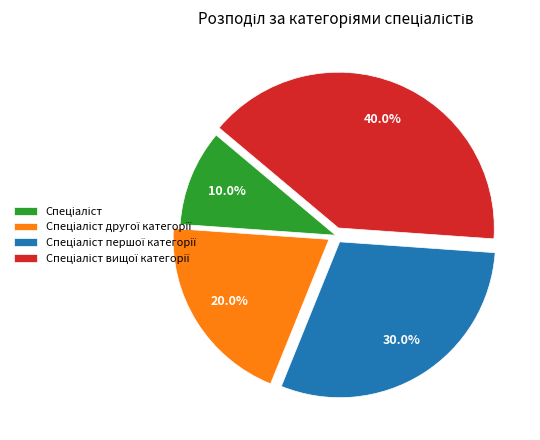

Is it true that Спеціаліст is 1% of the pie?

False